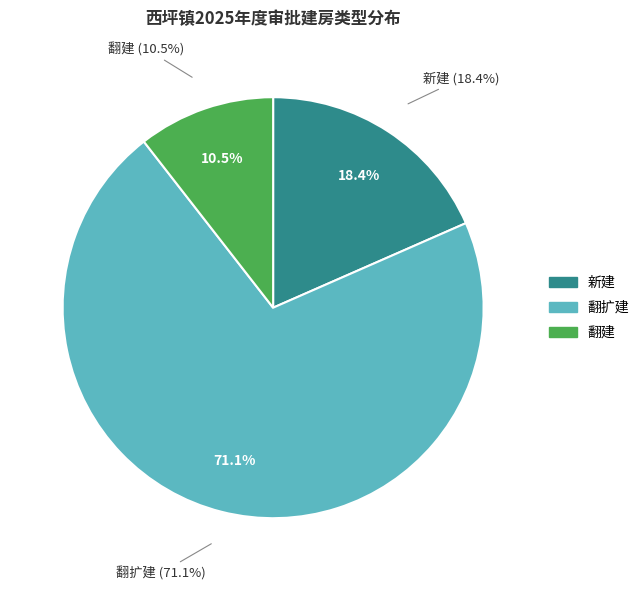

Rank the categories by value from highest to lowest.

翻扩建, 新建, 翻建